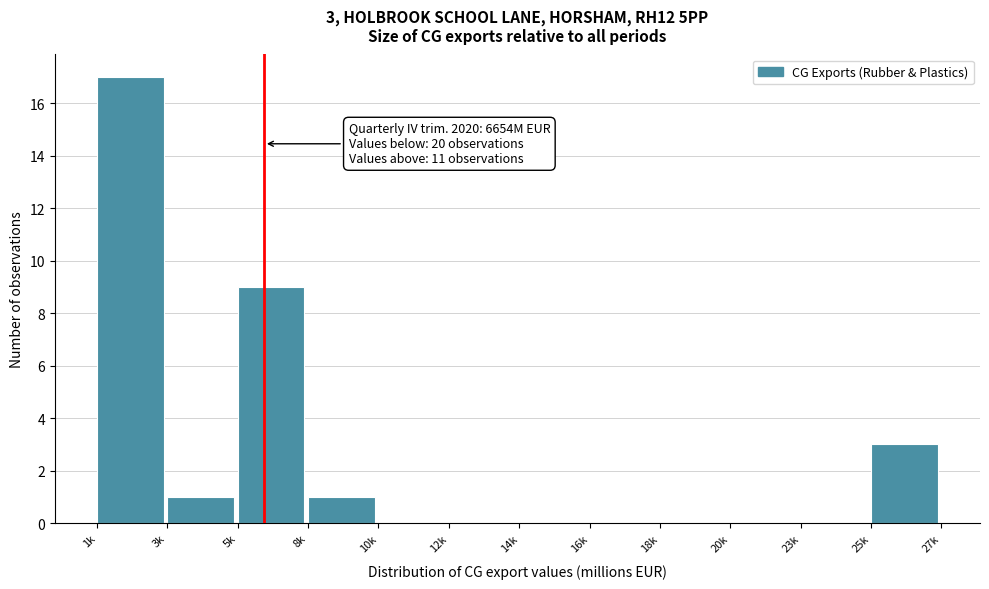

Reading left to right, transcribe all the data shown in this chart.

1k=17	3k=1	5k=9	8k=1	10k=0	12k=0	14k=0	16k=0	18k=0	20k=0	23k=0	25k=3